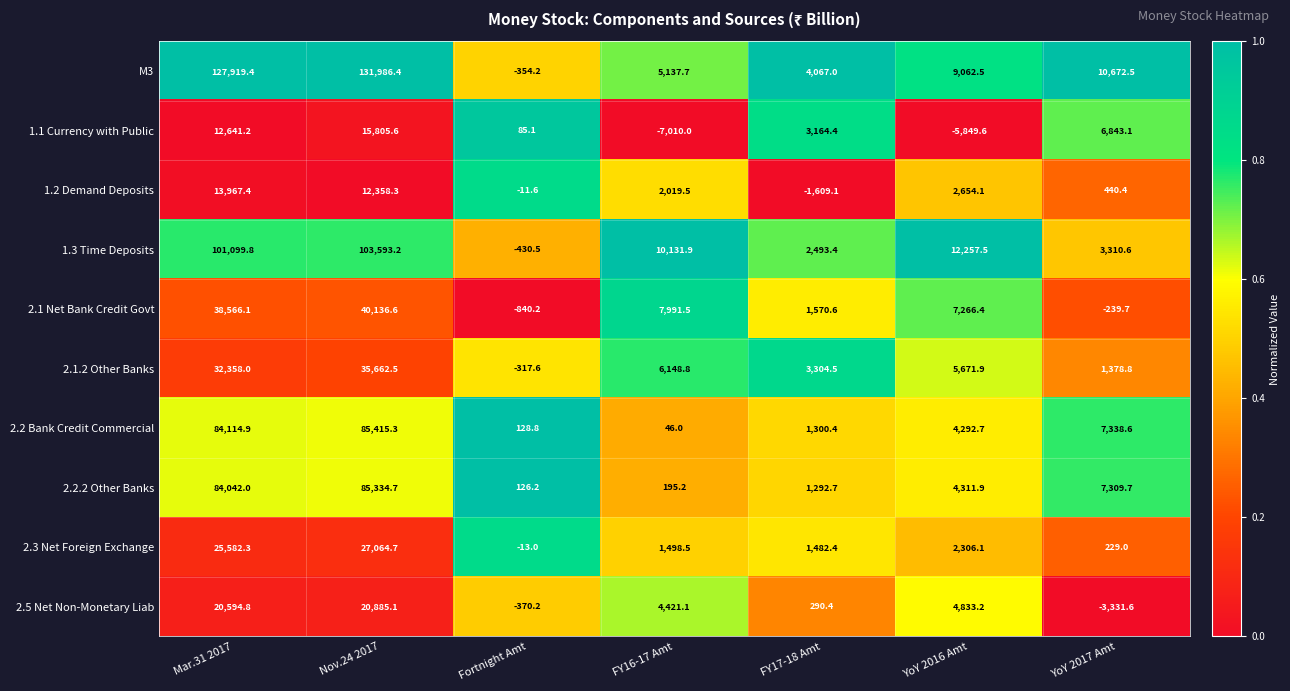

How many categories are shown in the chart?

7